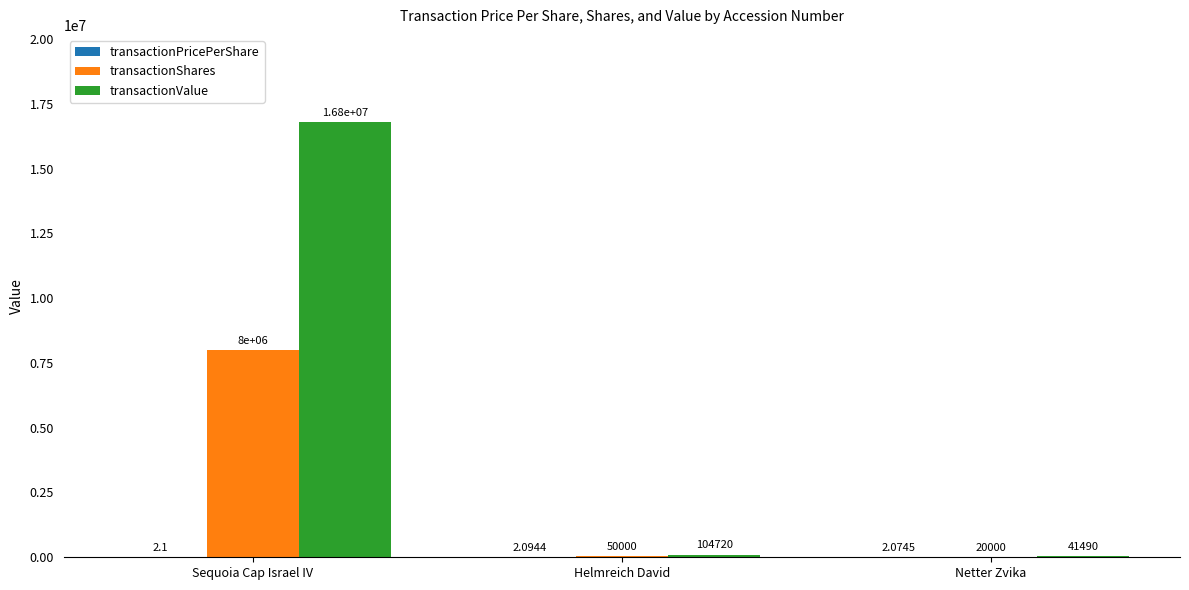

What is the spread (max minus min) of values at Helmreich David?

104717.9